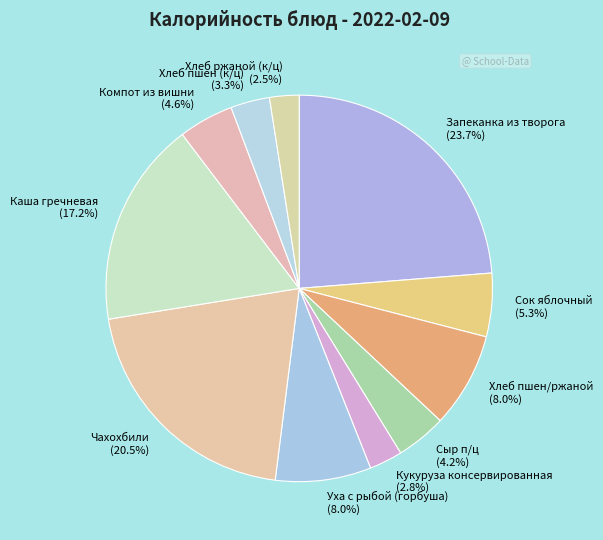

What is the ratio of the value at Хлеб пшен (к/ц) to the value at Сок яблочный?

0.6